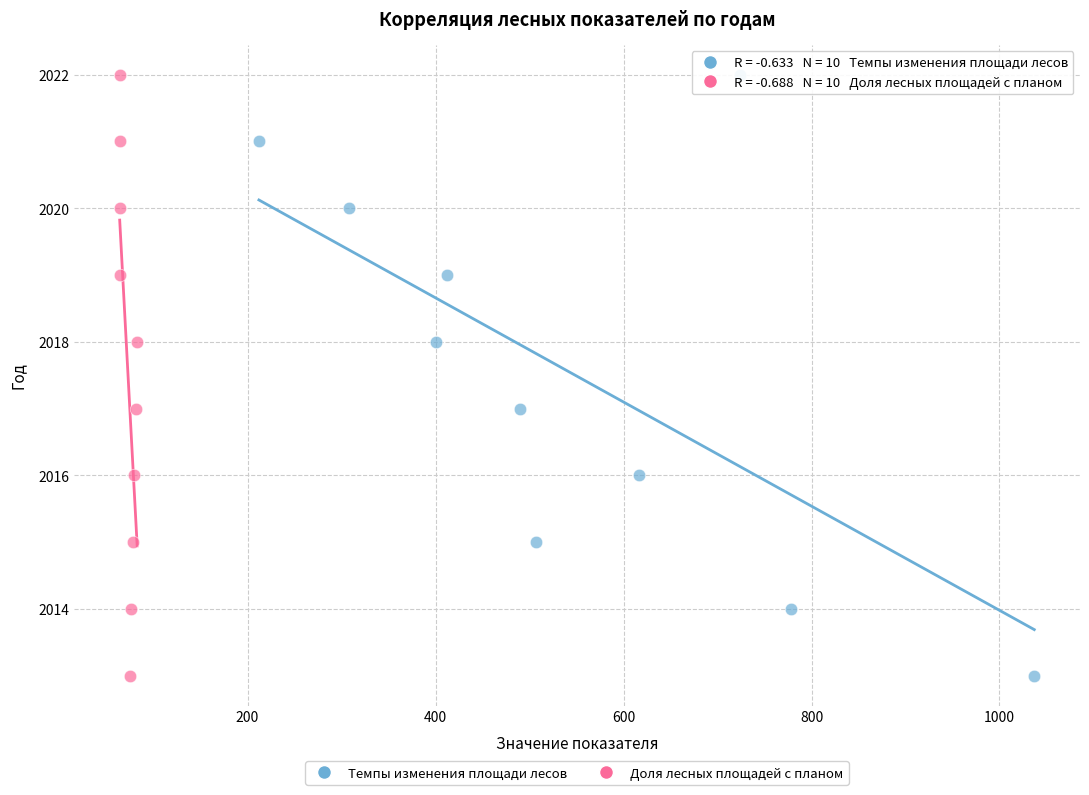

What are all the series names shown in the legend?

Темпы изменения площади лесов, Доля лесных площадей с планом